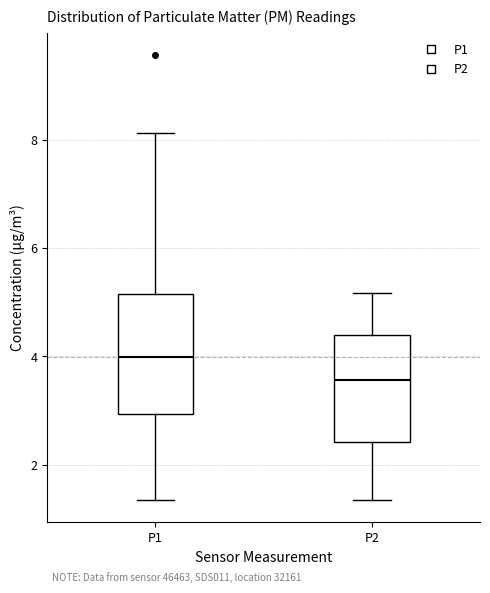

Reading left to right, read every box against the y-axis: the position of its median line, the range the box covers, and the ends of its whiskers. The values are not printed on the chart, so give them approximately, as read against the axis.

P1: median 4.0, box 3.0 to 5.2, whiskers 1.4 to 8.2
P2: median 3.6, box 2.4 to 4.4, whiskers 1.4 to 5.2